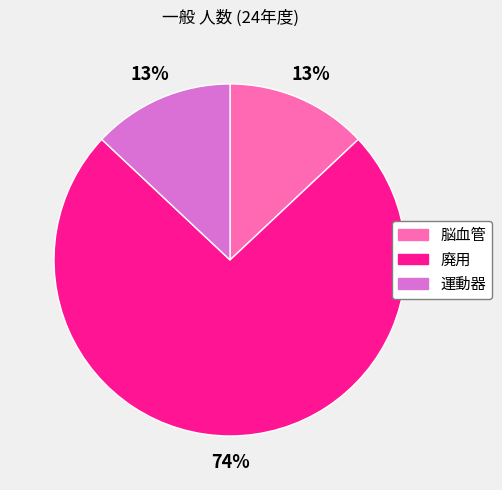

To the nearest percent, what portion does 運動器 represent?

13%